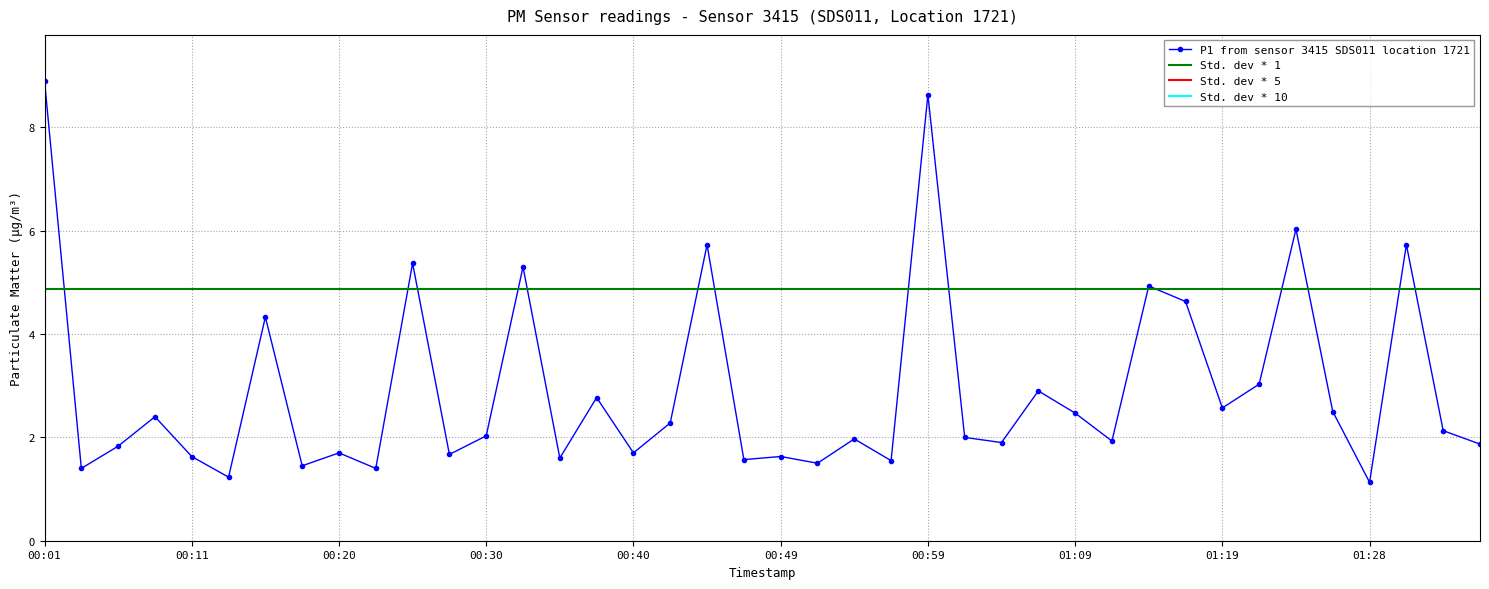

Rank the categories by value from lowest to highest.

01:28, 00:13, 00:03, 00:23, 00:18, 00:52, 00:57, 00:47, 00:35, 00:11, 00:49, 00:28, 00:20, 00:40, 00:06, 01:36, 01:04, 01:11, 00:54, 01:02, 00:30, 01:33, 00:42, 00:08, 01:09, 01:26, 01:19, 00:37, 01:06, 01:21, 00:15, 01:16, 01:14, 00:32, 00:25, 00:45, 01:31, 01:23, 00:59, 00:01